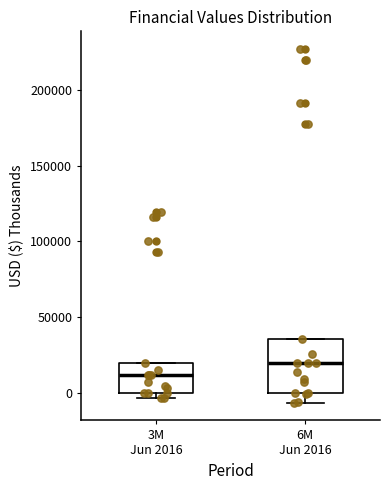

Where is the upper edge of the box for 3M Jun 2016 on the y-axis? The values are not printed on the chart, so give them approximately, as read against the axis.

20000